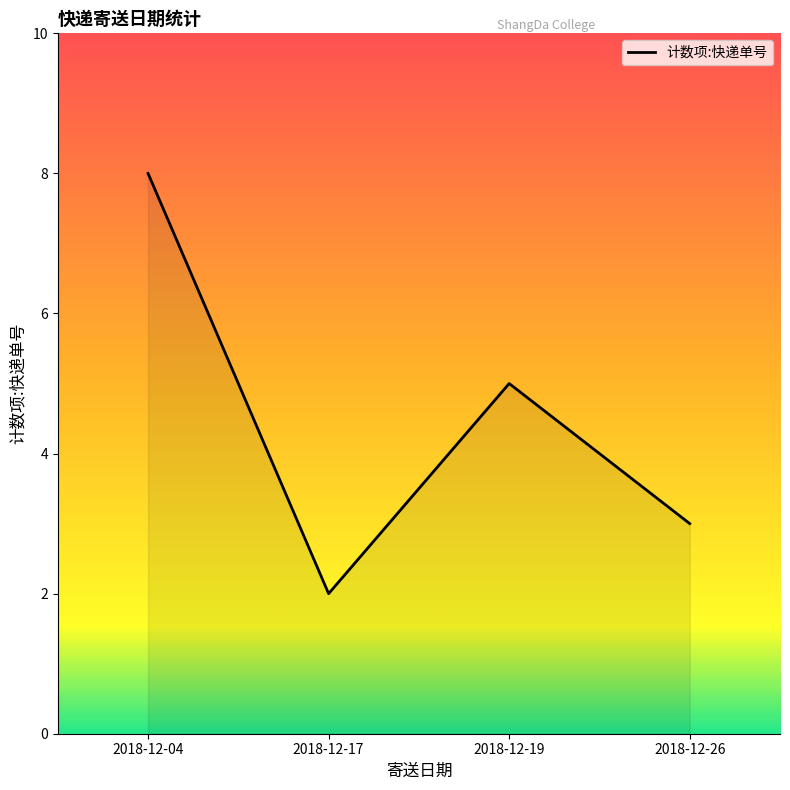

True or false: the data shows 8 at 2018-12-04.

True